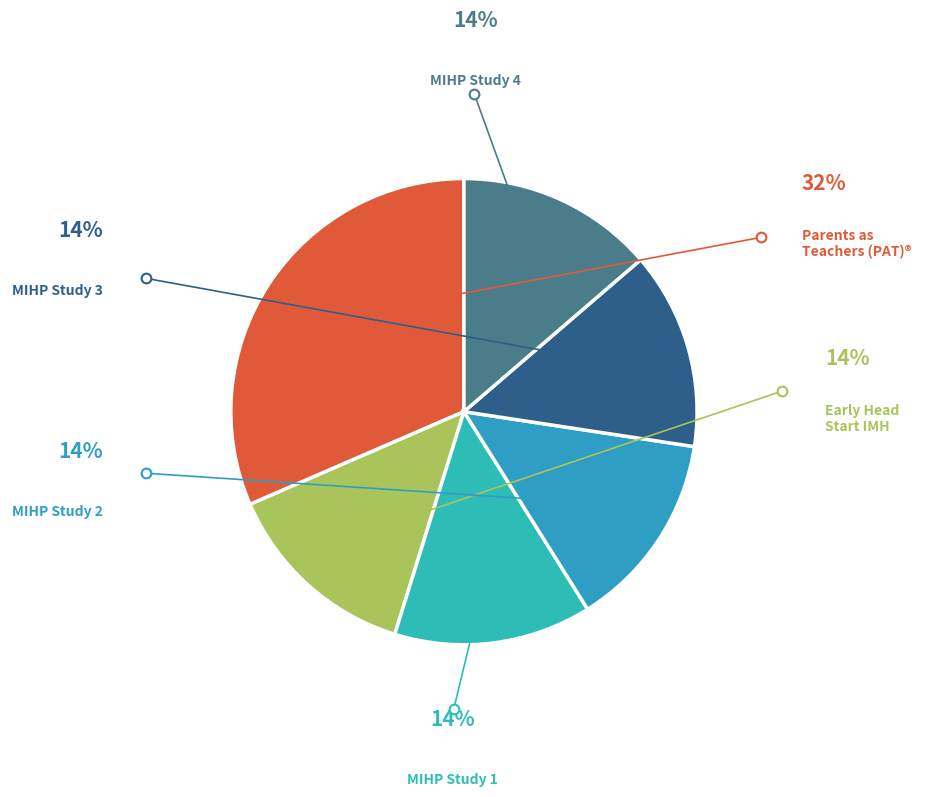

Is there any slice that represents more than half of the pie?

No